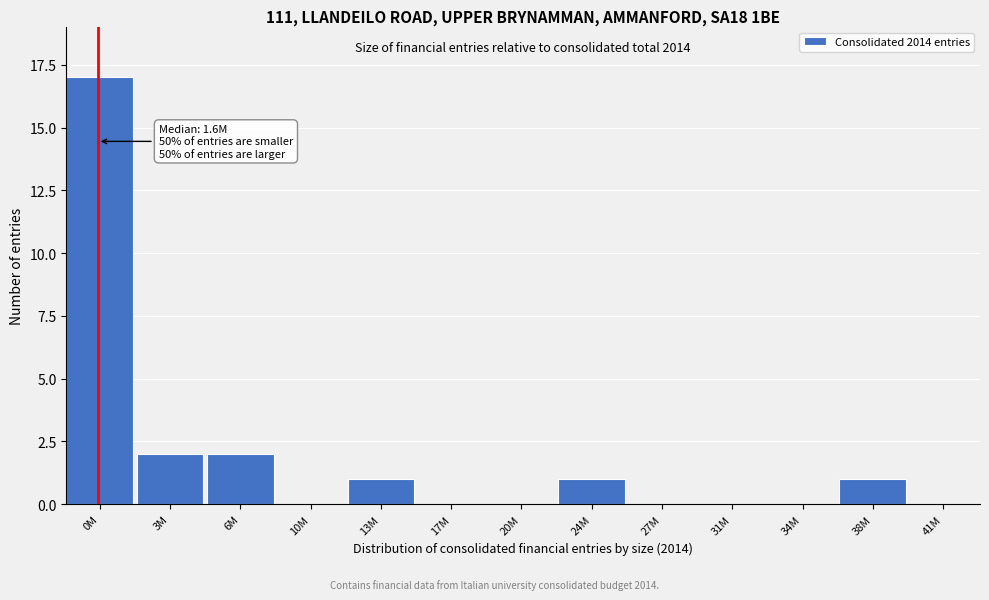

Reading left to right, what are all the values shown in this chart?

0M=17	3M=2	6M=2	10M=0	13M=1	17M=0	20M=0	24M=1	27M=0	31M=0	34M=0	38M=1	41M=0